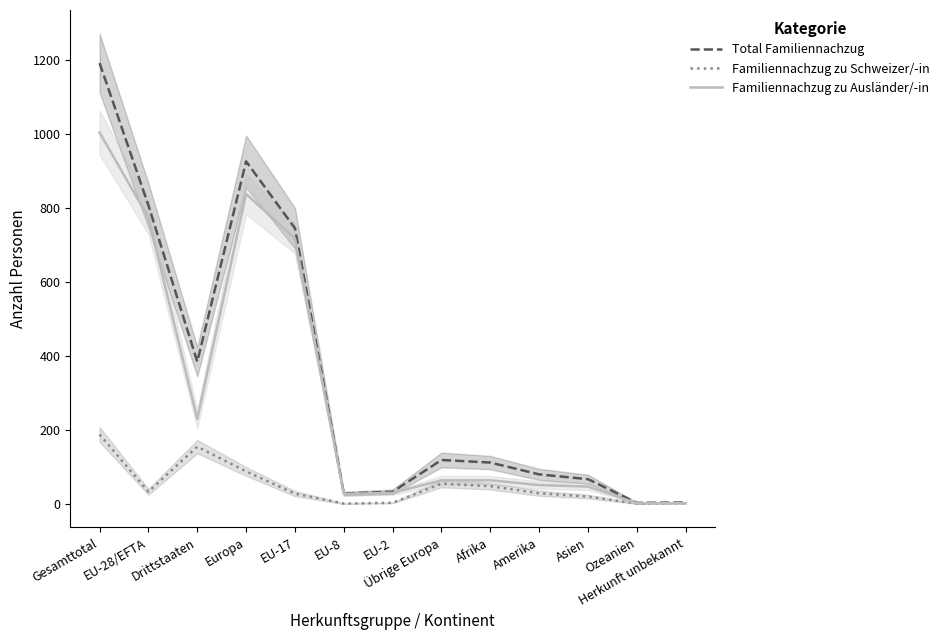

What is the difference between the highest and lowest values at Herkunft unbekannt?

2